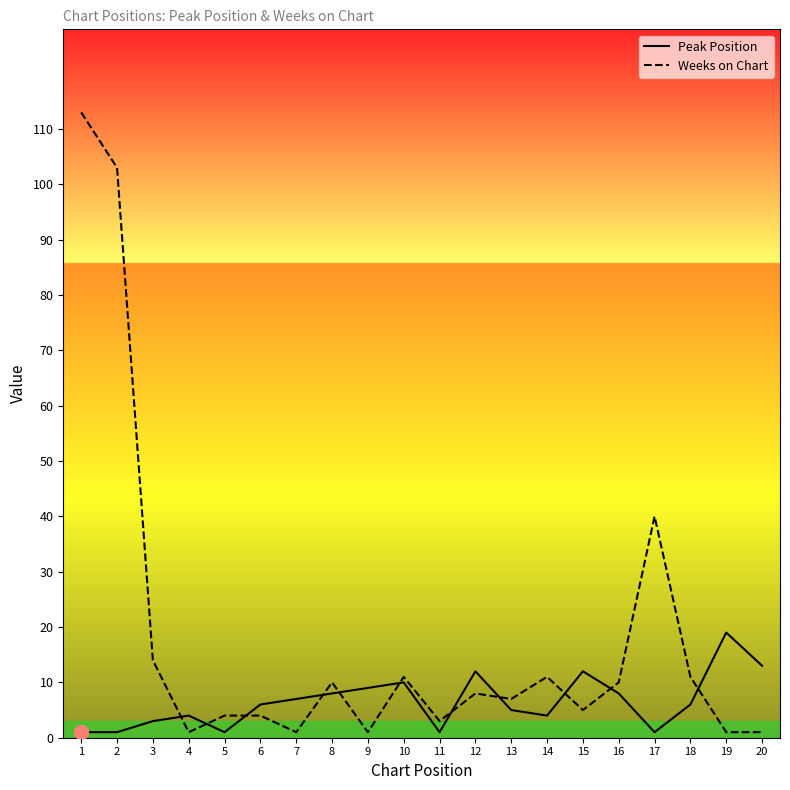

Is this an area chart (filled region under the line)?

No